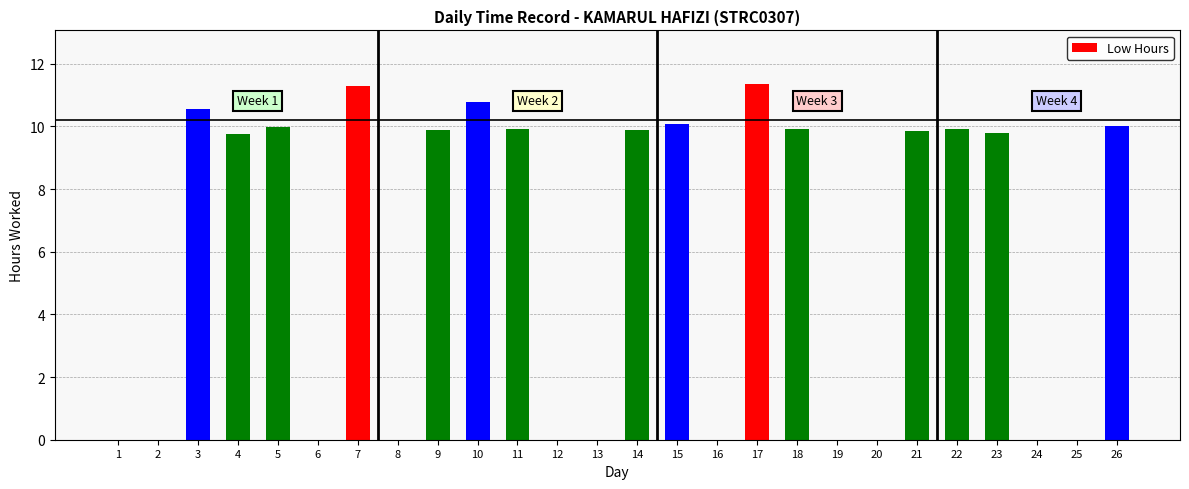

Where does the data first go above 9?

3